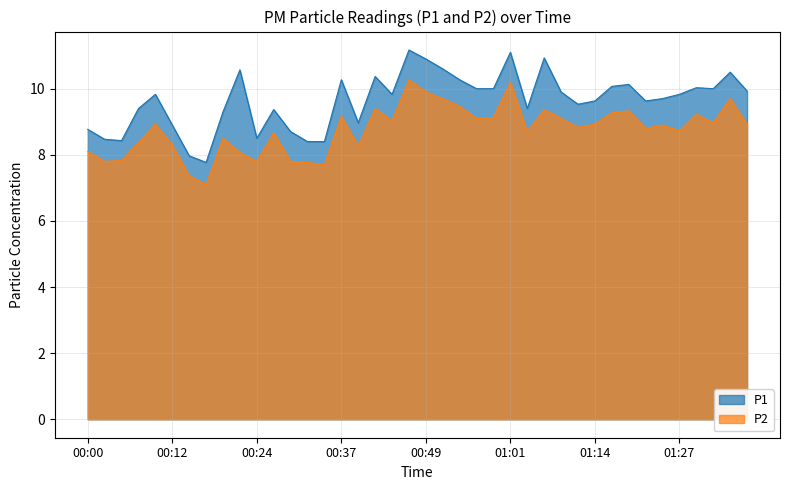

What is the label of the 18th point from the right?

00:54